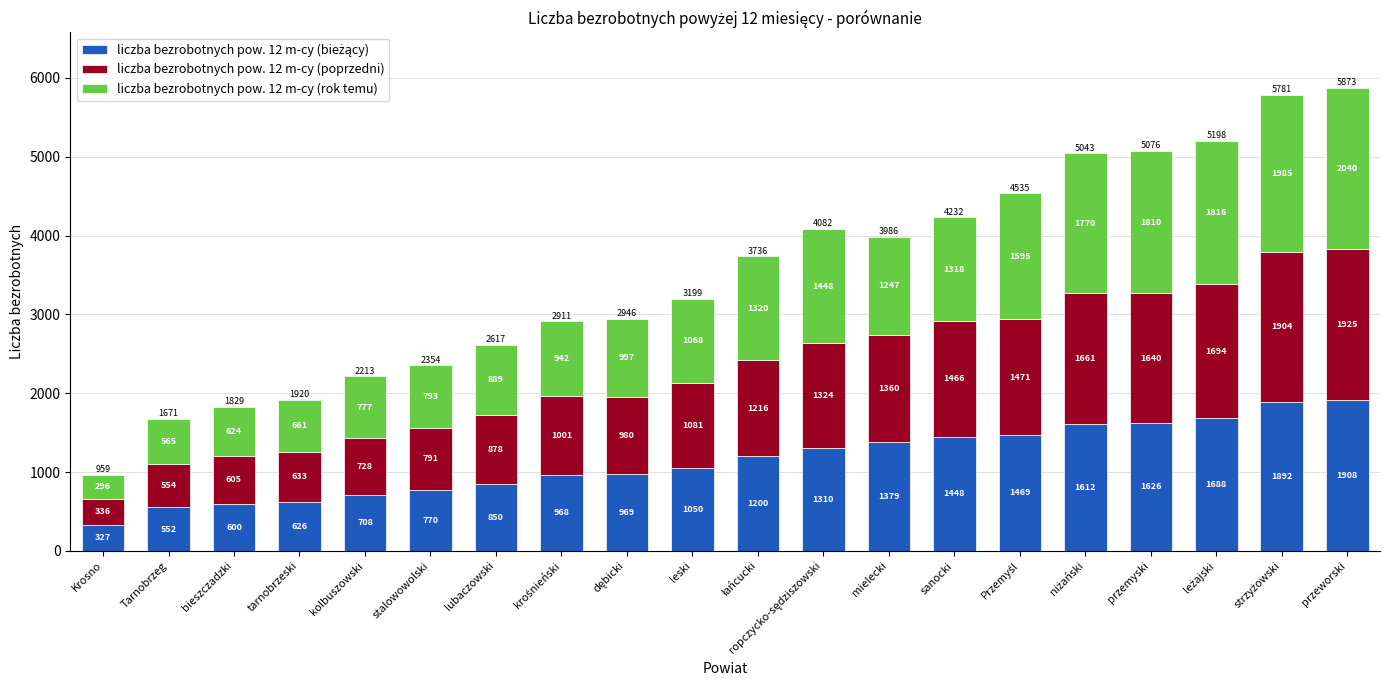

At which category is the sum across all series the highest?

przeworski